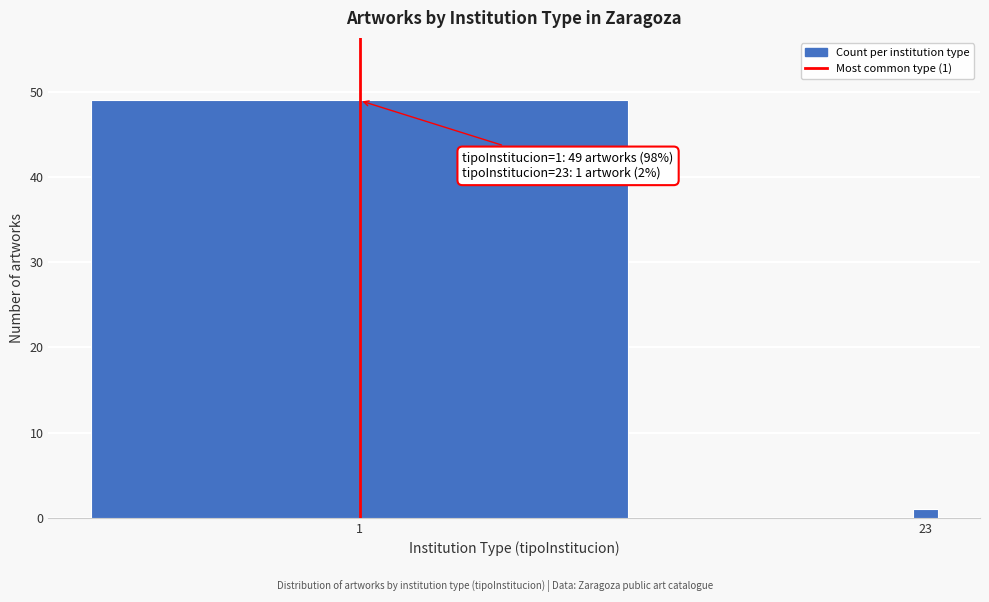

Reading right to left, what are all the values shown in this chart?

1	49